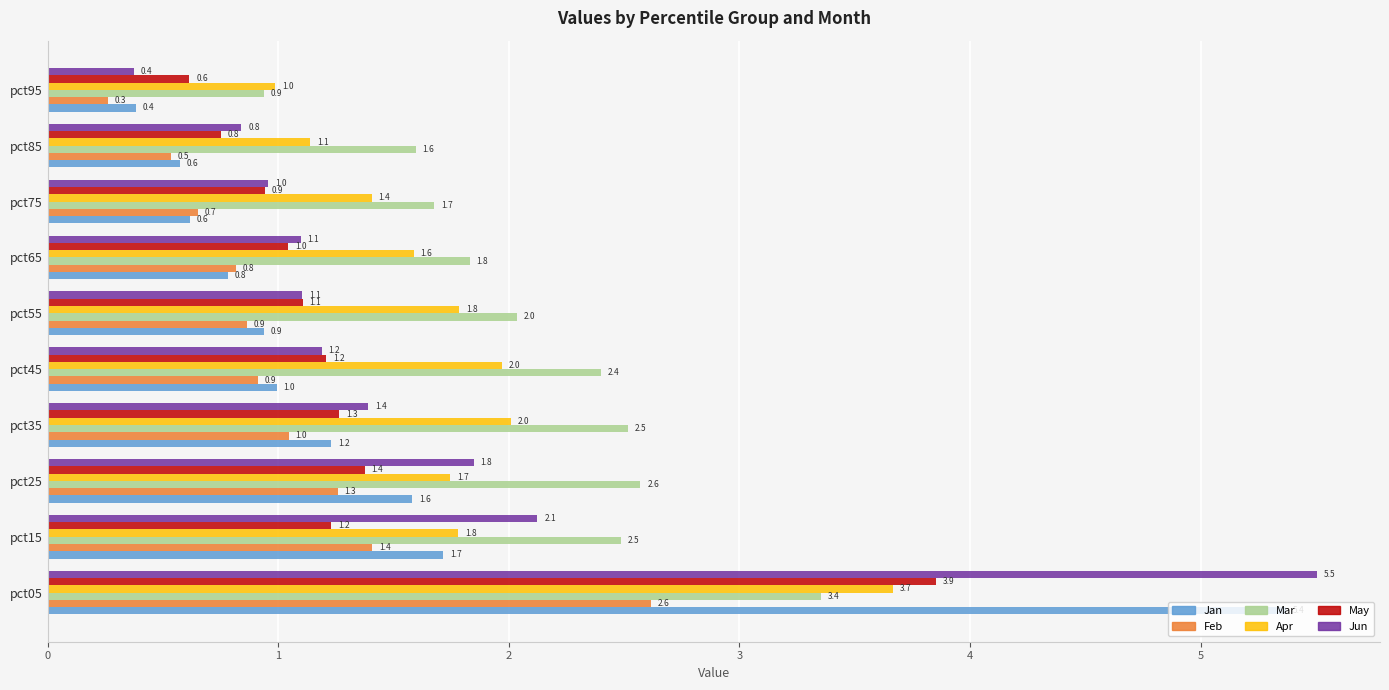

Is it true that Mar equals 2.5 at pct15?

True